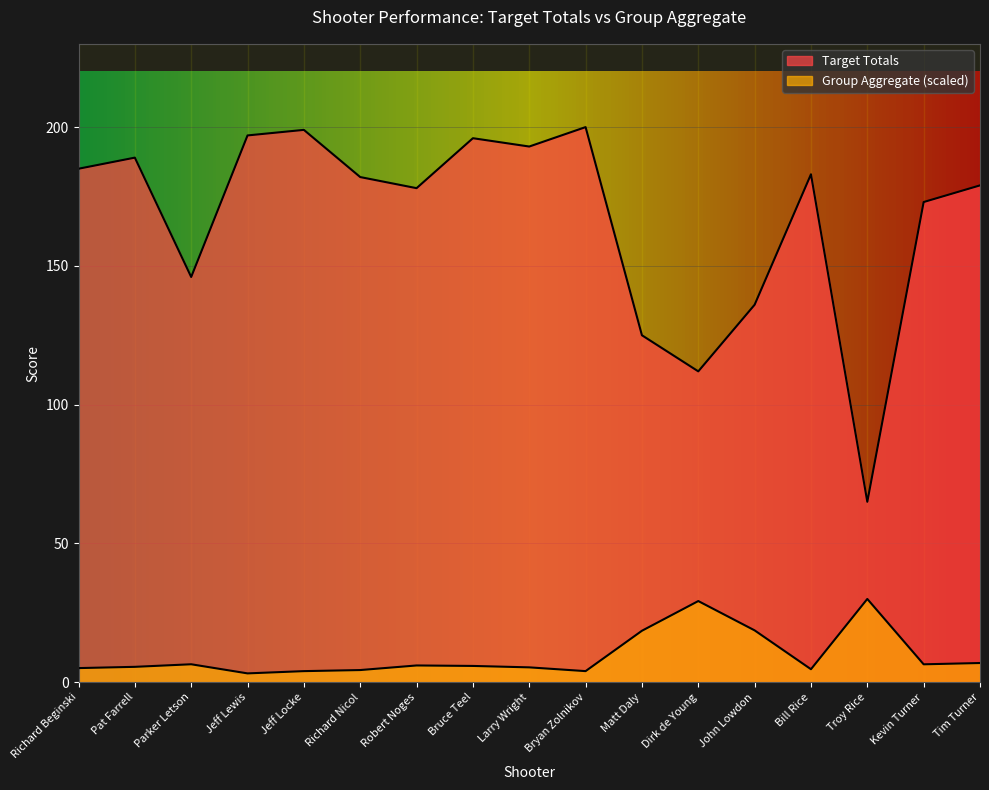

What are all the series names shown in the legend?

Target Totals, Group Aggregate